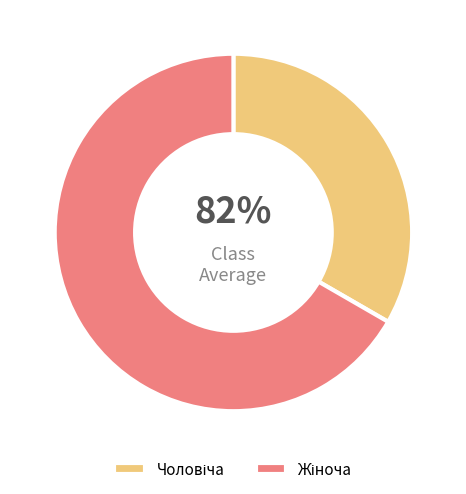

Is it true that Жіноча is 59% of the pie?

False